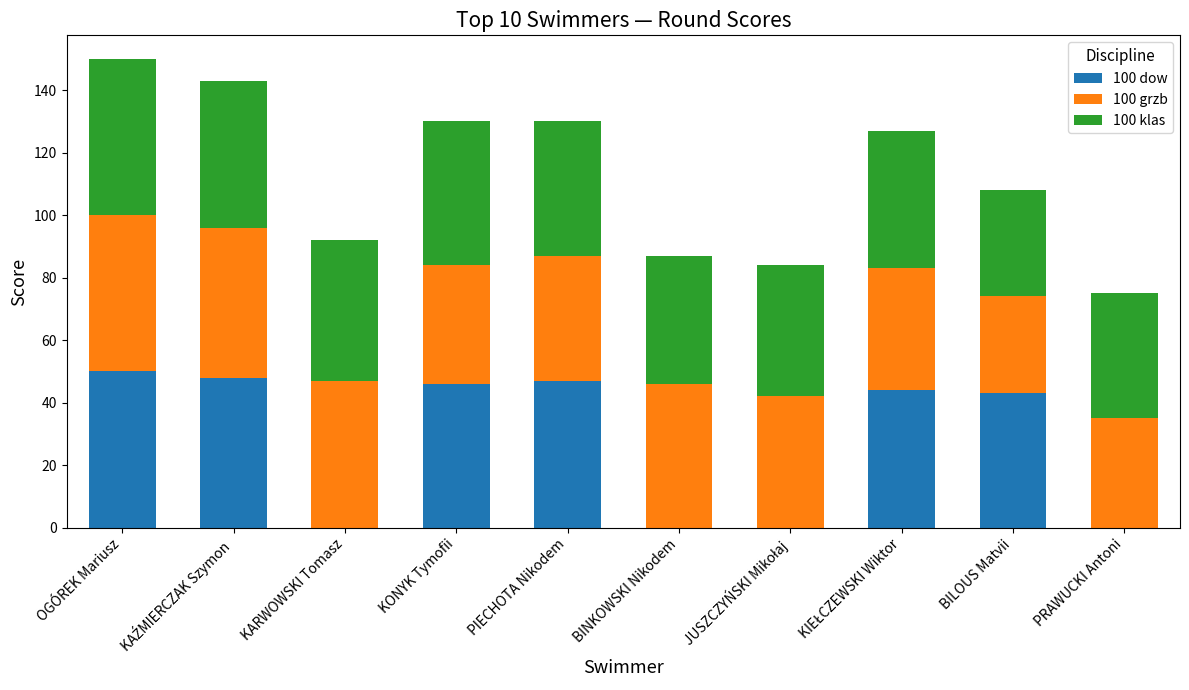

True or false: 100 dow has a value of 0 at BINKOWSKI Nikodem.

True